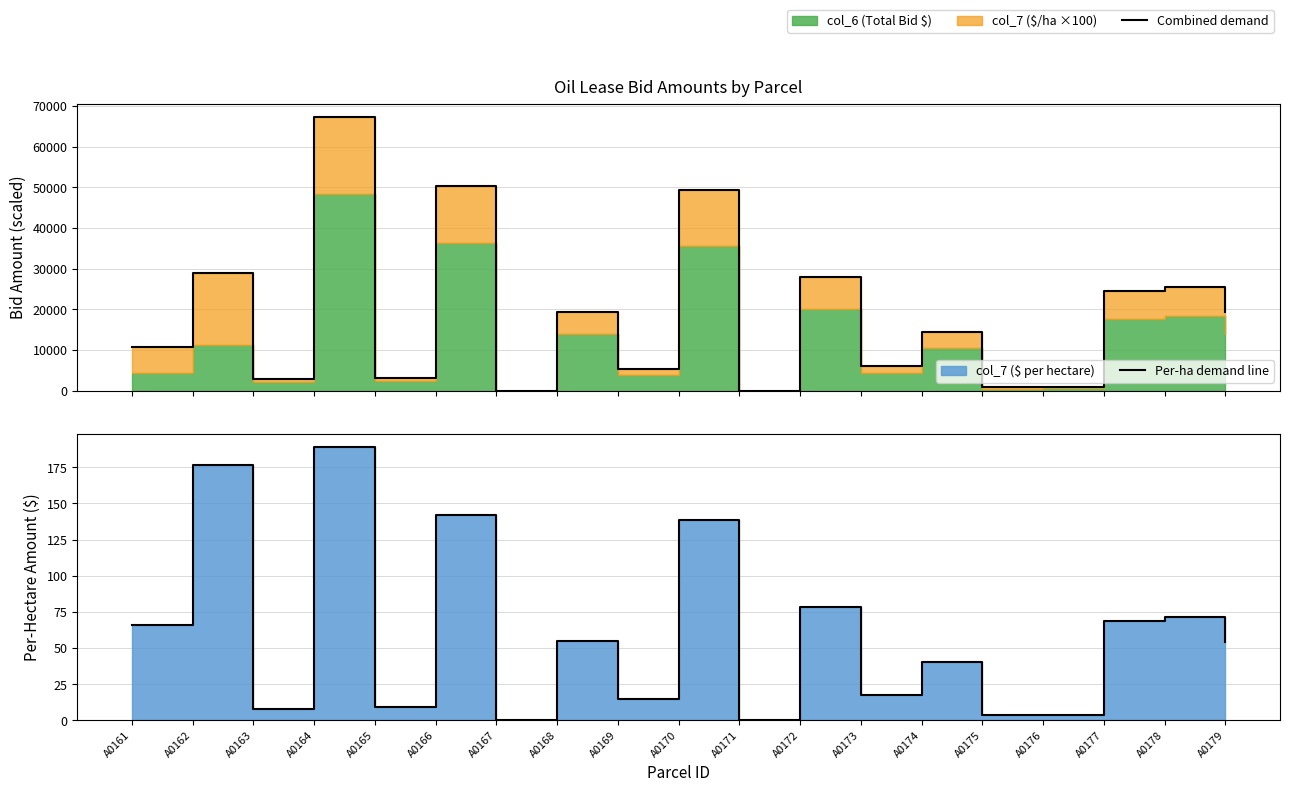

At which category does Combined demand reach its first local peak?

A0162